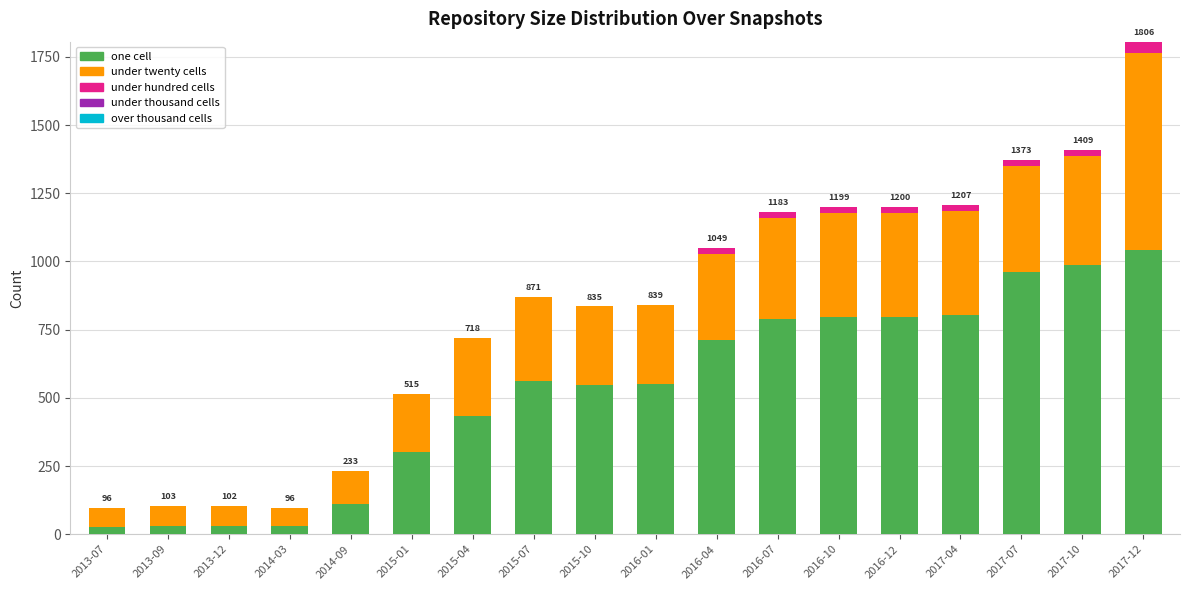

What is the highest value of the one cell series?

1042